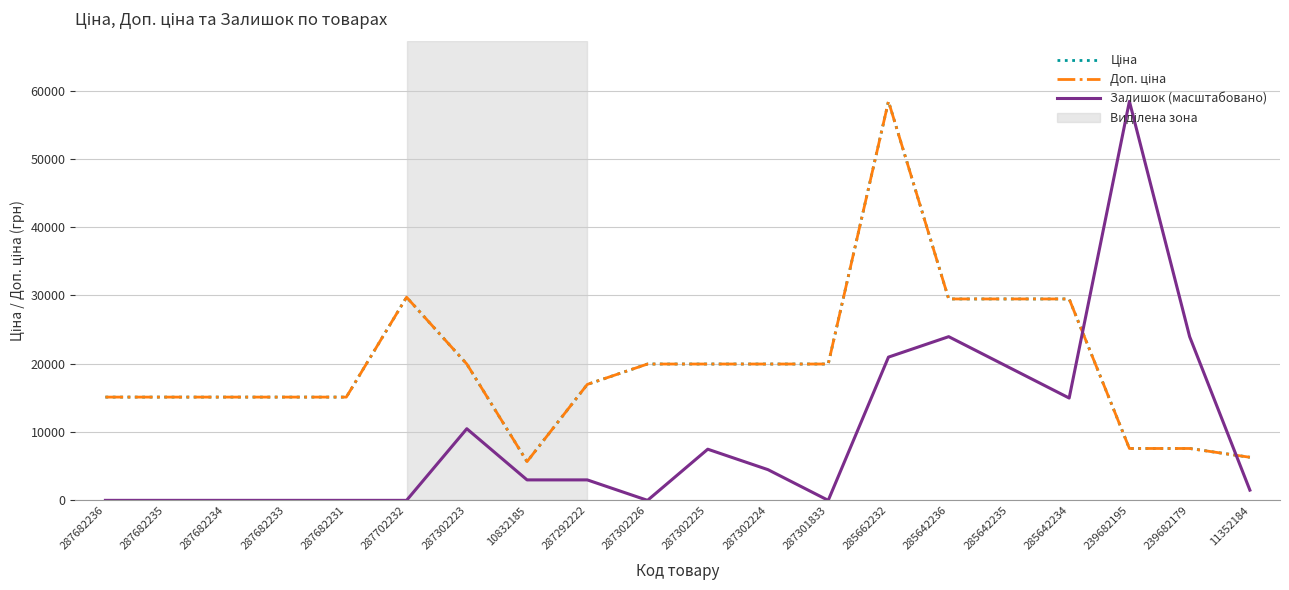

True or false: Ціна and Залишок (масштабовано) cross at least once.

True